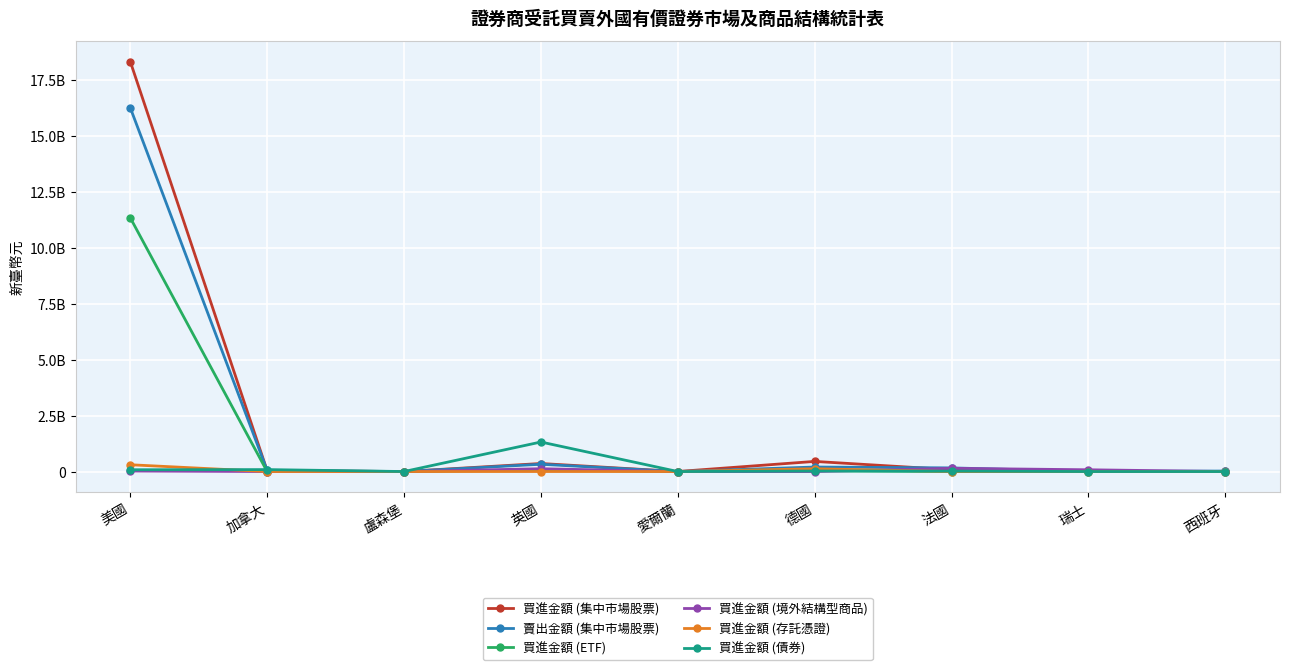

Is this an area chart (filled region under the line)?

No